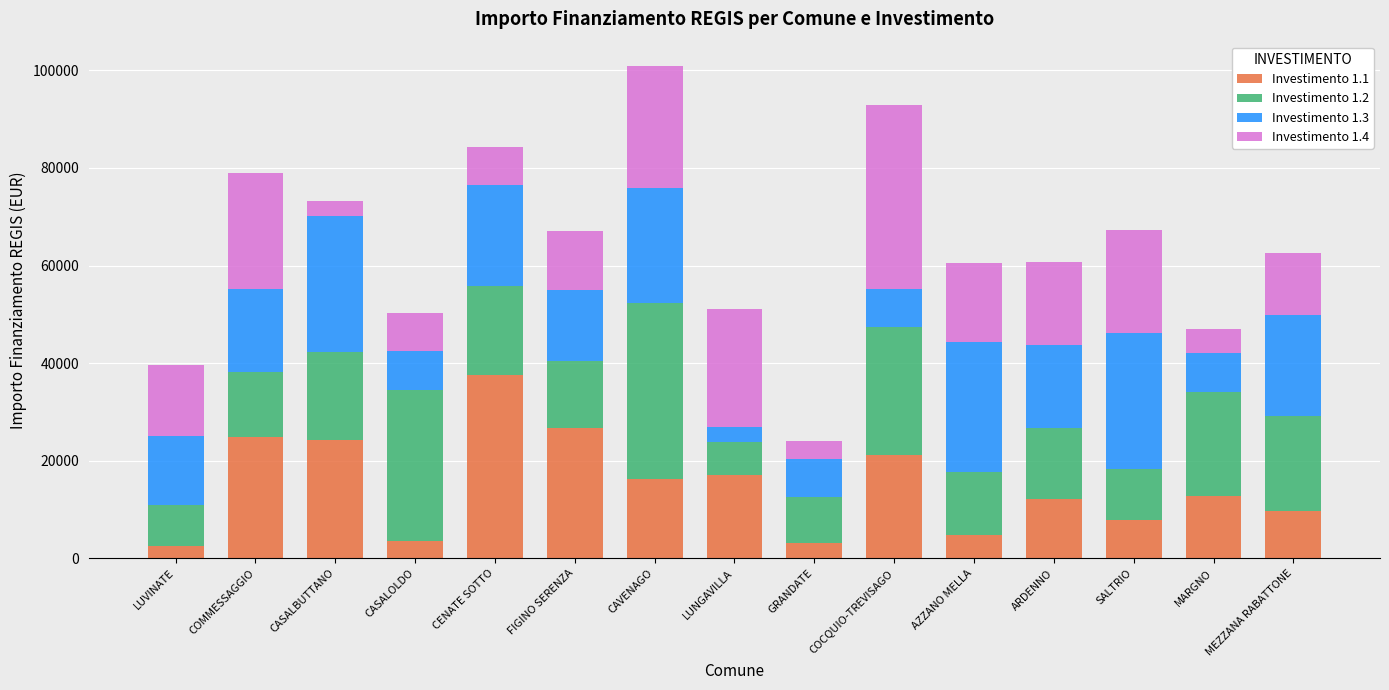

Is it true that Investimento 1.1 equals 3642 at CASALOLDO?

True